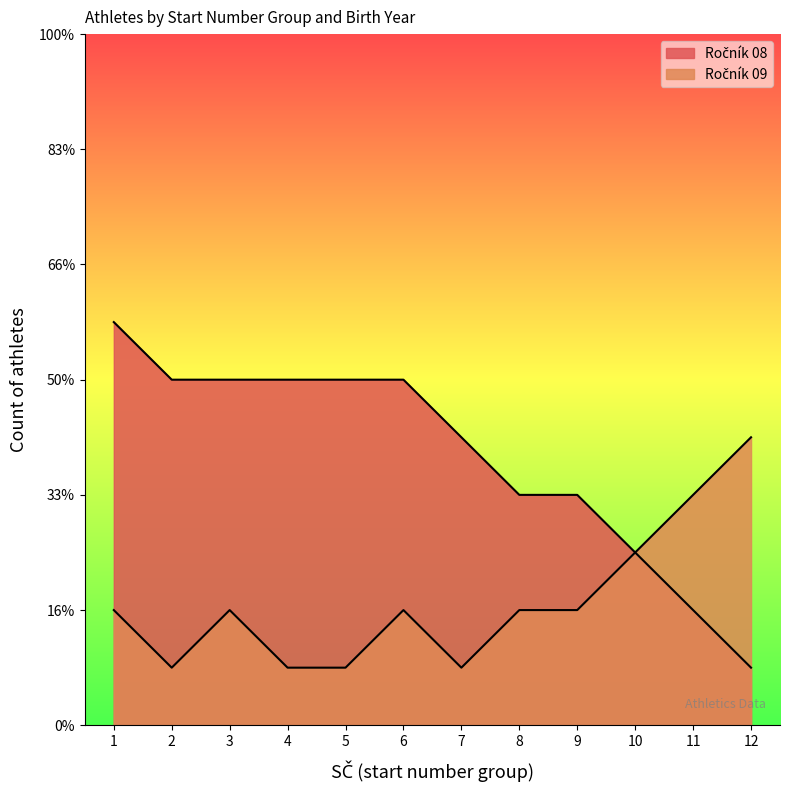

What is the value of the Ročník 09 point at the 12th from the left?

5